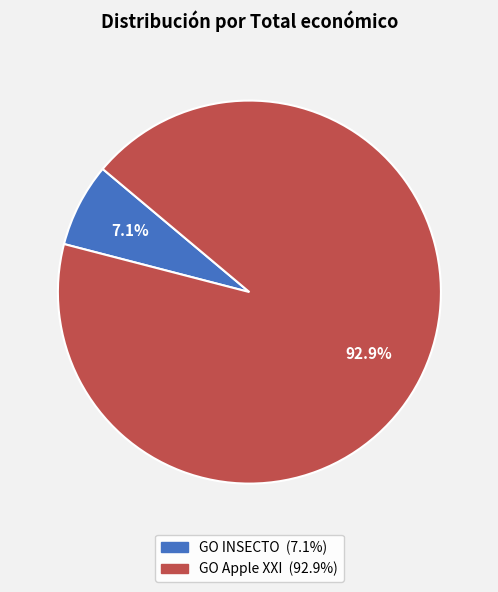

What portion of the pie excludes GO Apple XXI?

7.1%